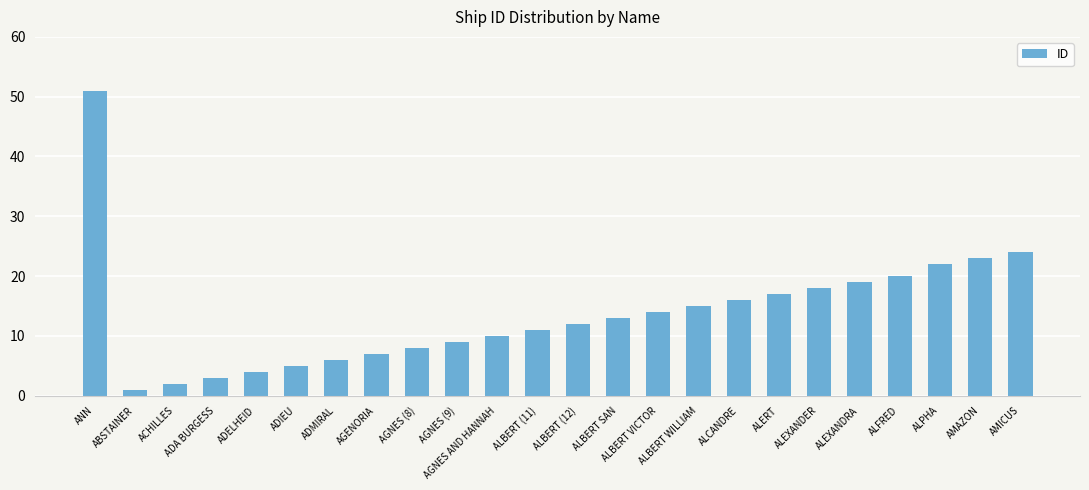

True or false: the data shows 15 at ALBERT WILLIAM.

True